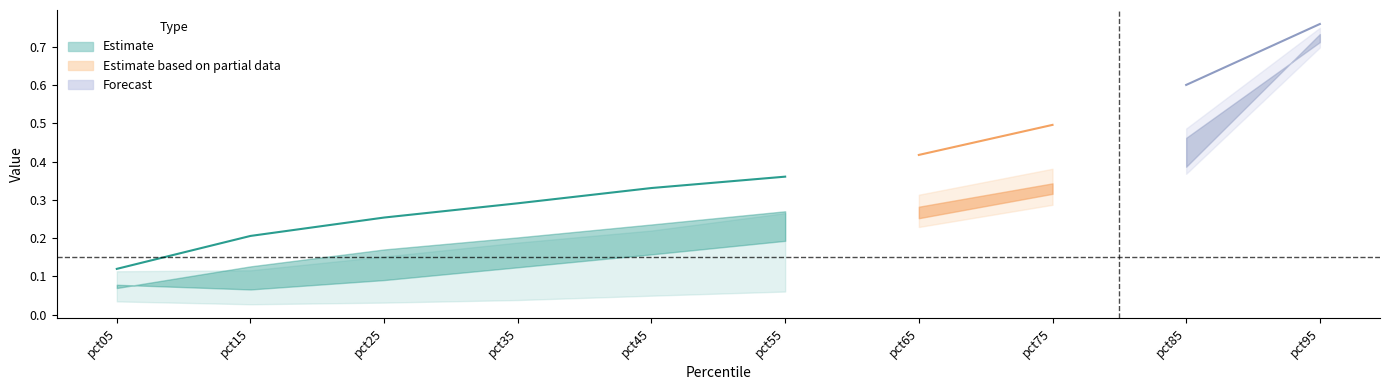

True or false: May has a value of 0.1 at pct35.

False